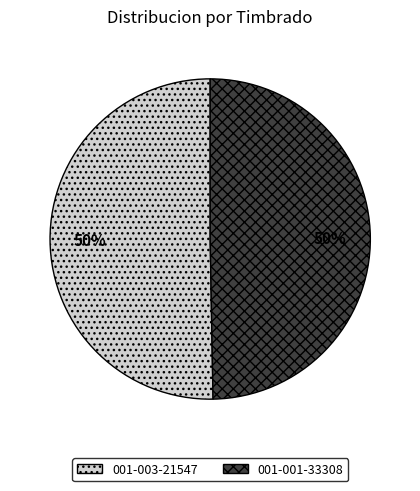

Count the number of slices in the pie.

2